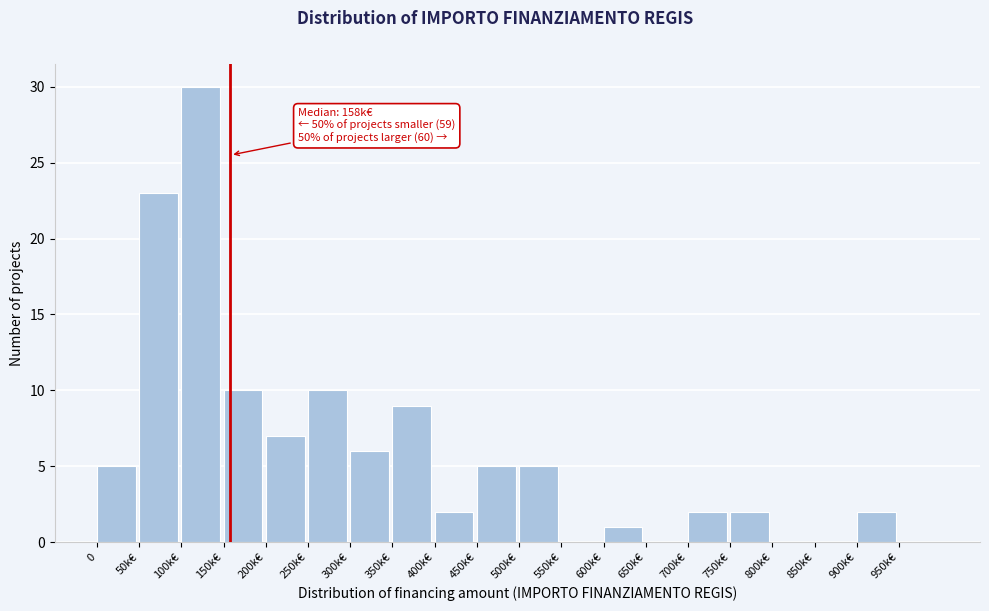

Reading left to right, extract all data points from this chart.

0=5	50k€=23	100k€=30	150k€=10	200k€=7	250k€=10	300k€=6	350k€=9	400k€=2	450k€=5	500k€=5	550k€=0	600k€=1	650k€=0	700k€=2	750k€=2	800k€=0	850k€=0	900k€=2	950k€=0